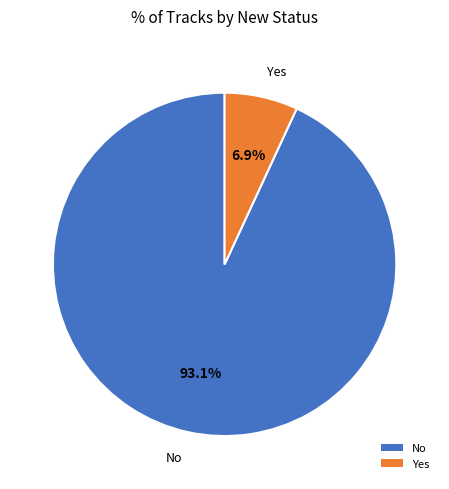

Combined, what portion of the pie is No and Yes?

100.0%